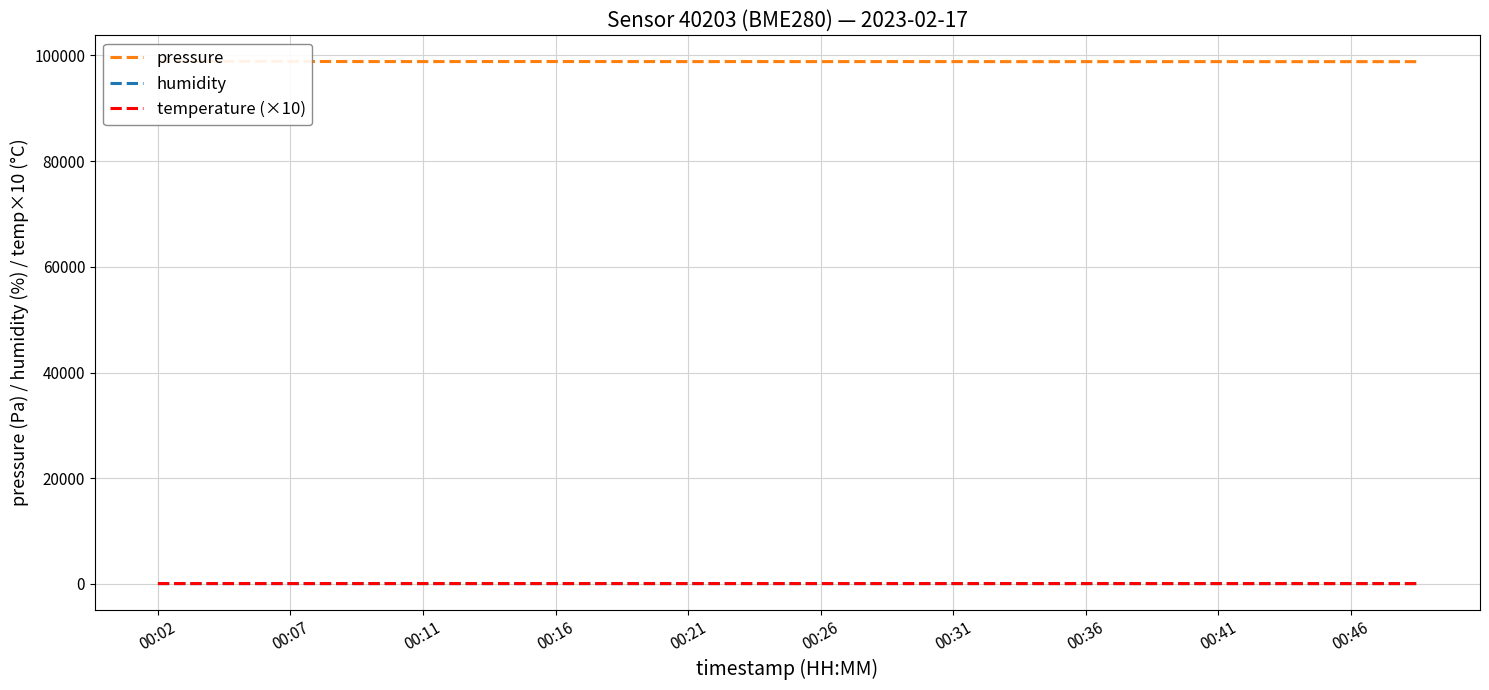

How many series are shown in this chart?

3